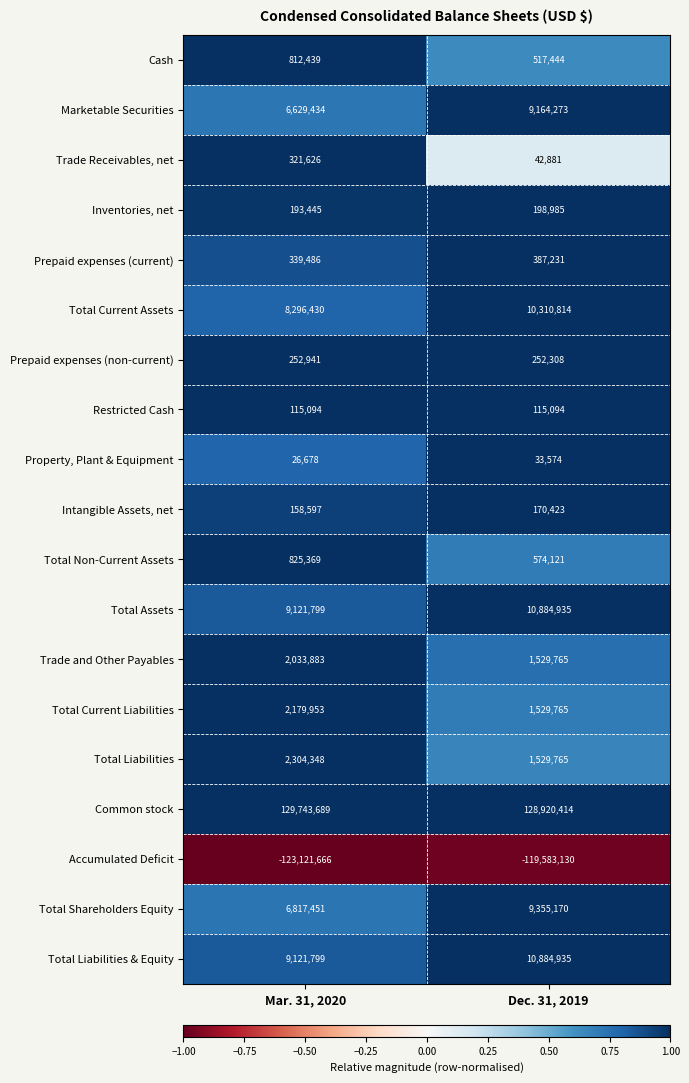

What is the spread (max minus min) of values at Mar. 31, 2020?

252865355